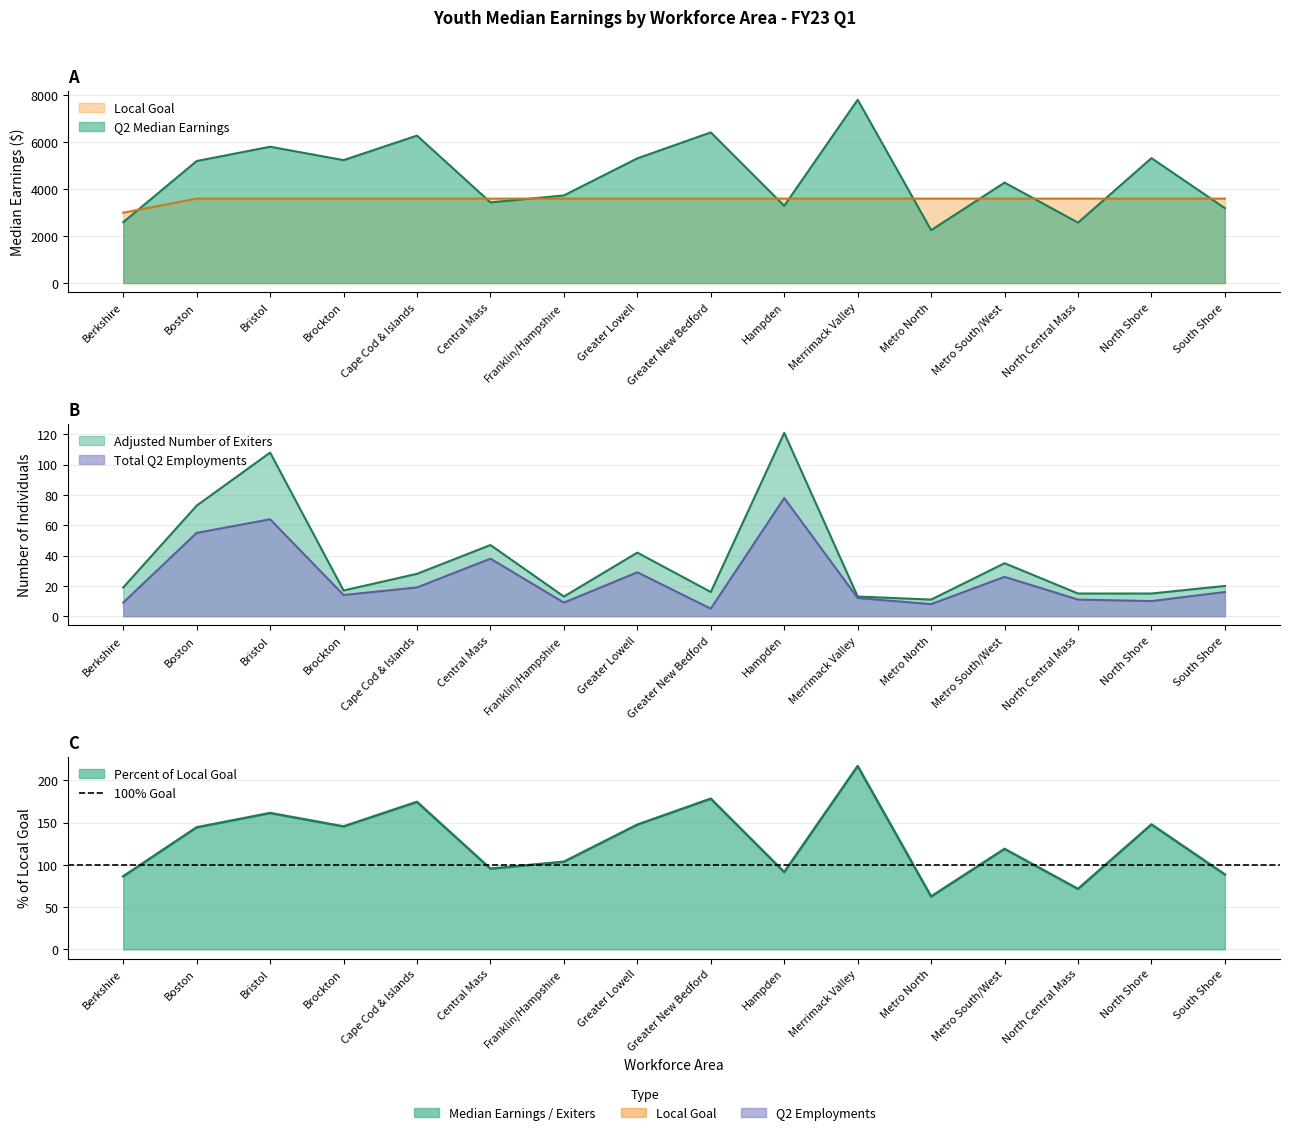

Where is Q2 Median Earnings nearest to the value 5034?

Boston